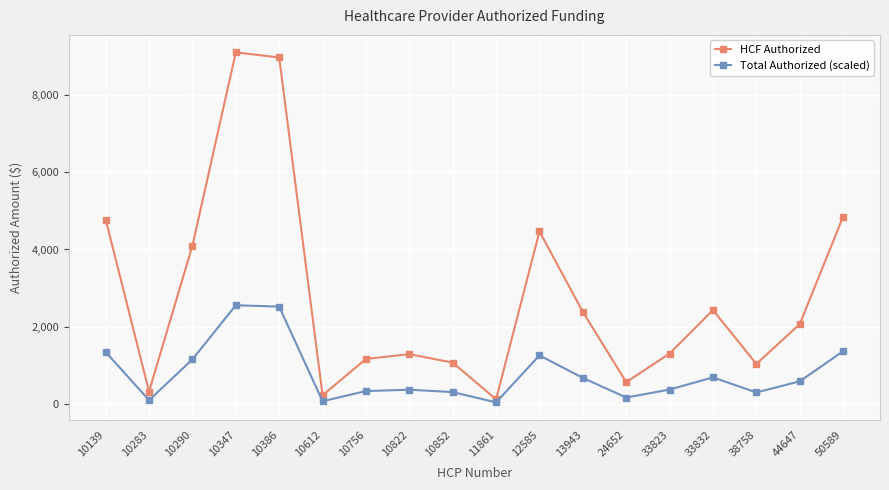

What is the value of the HCF Authorized point at the 1st from the left?

4778.2